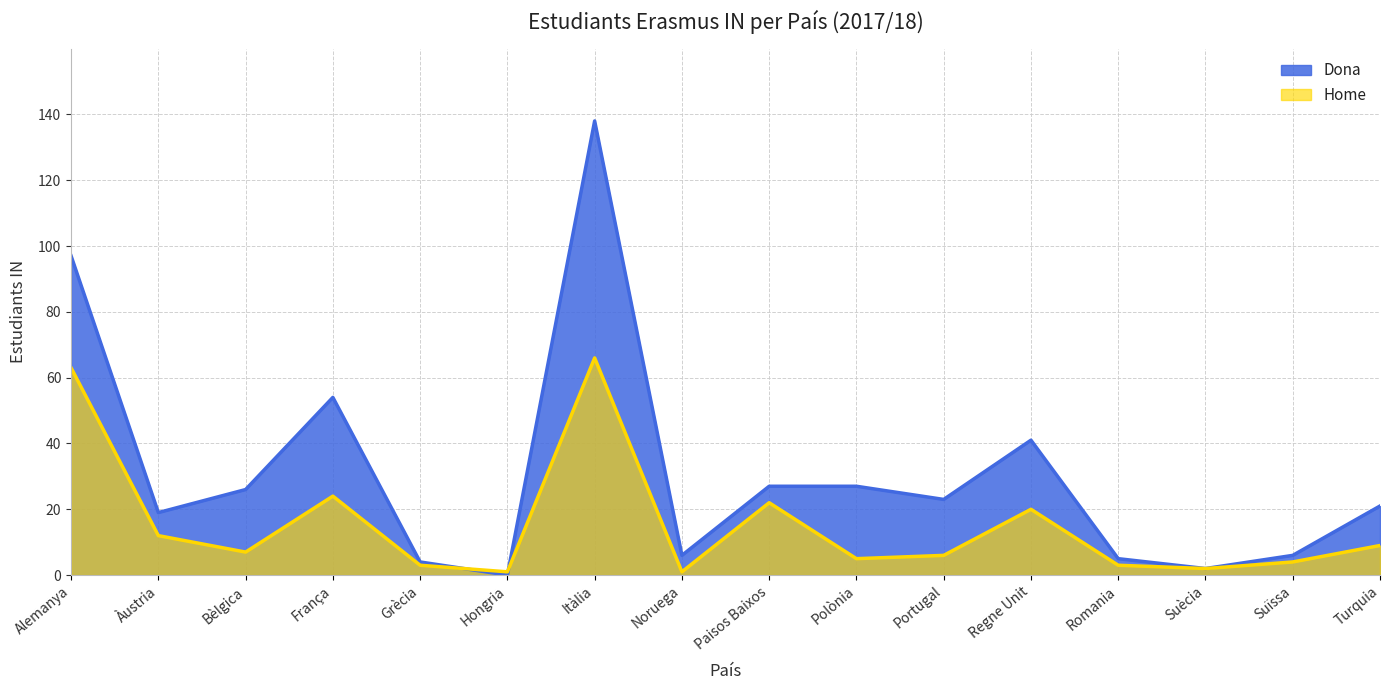

What is the maximum value for Home?

66